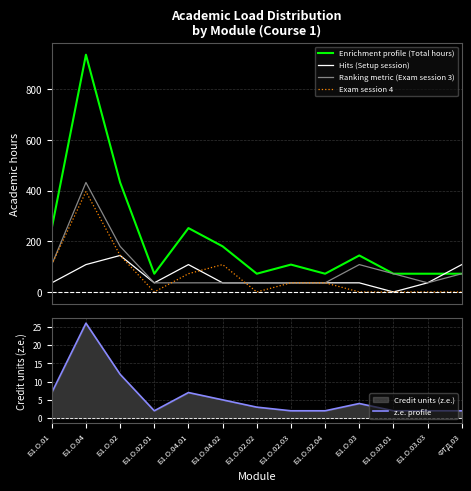

Which series ends up on top after the final intersection of z.e. profile and Hits (Setup session)?

Hits (Setup session)